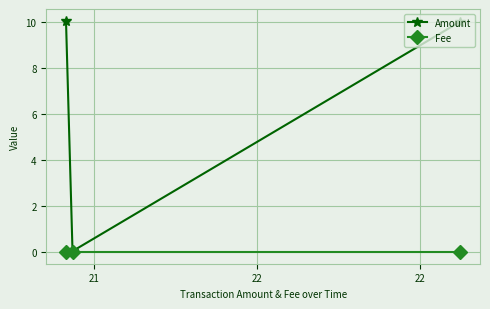

List the series in order of their peak value, highest first.

Amount, Fee